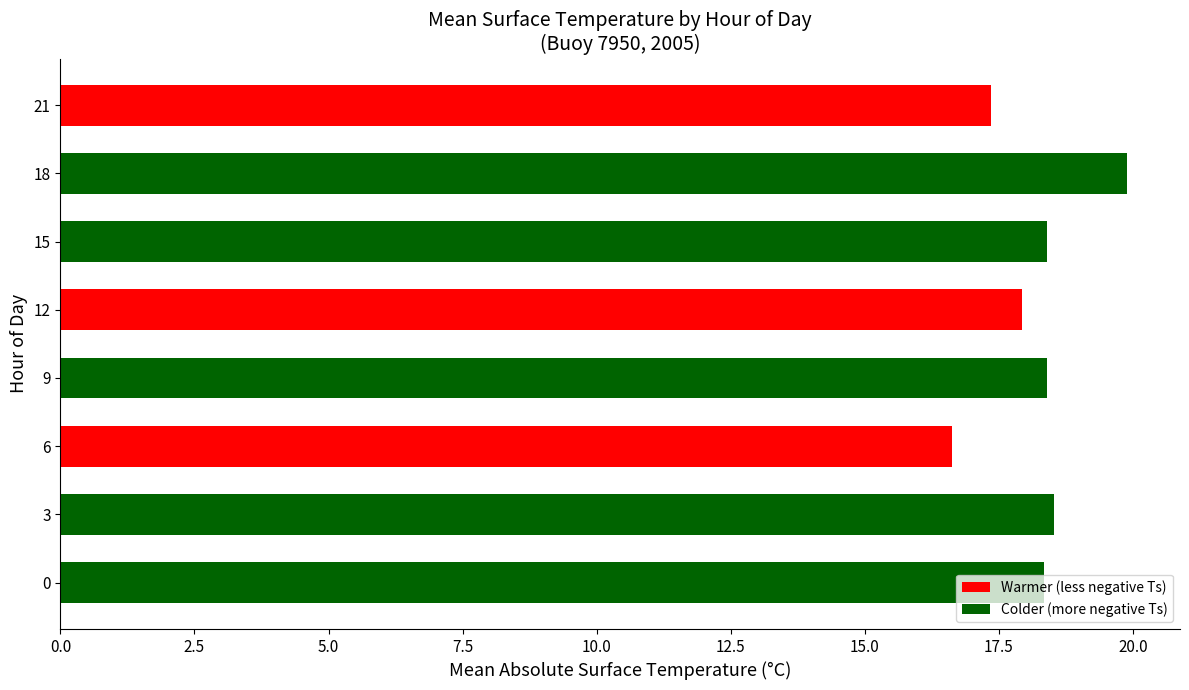

The value at 6 is 16.6. True or false?

True